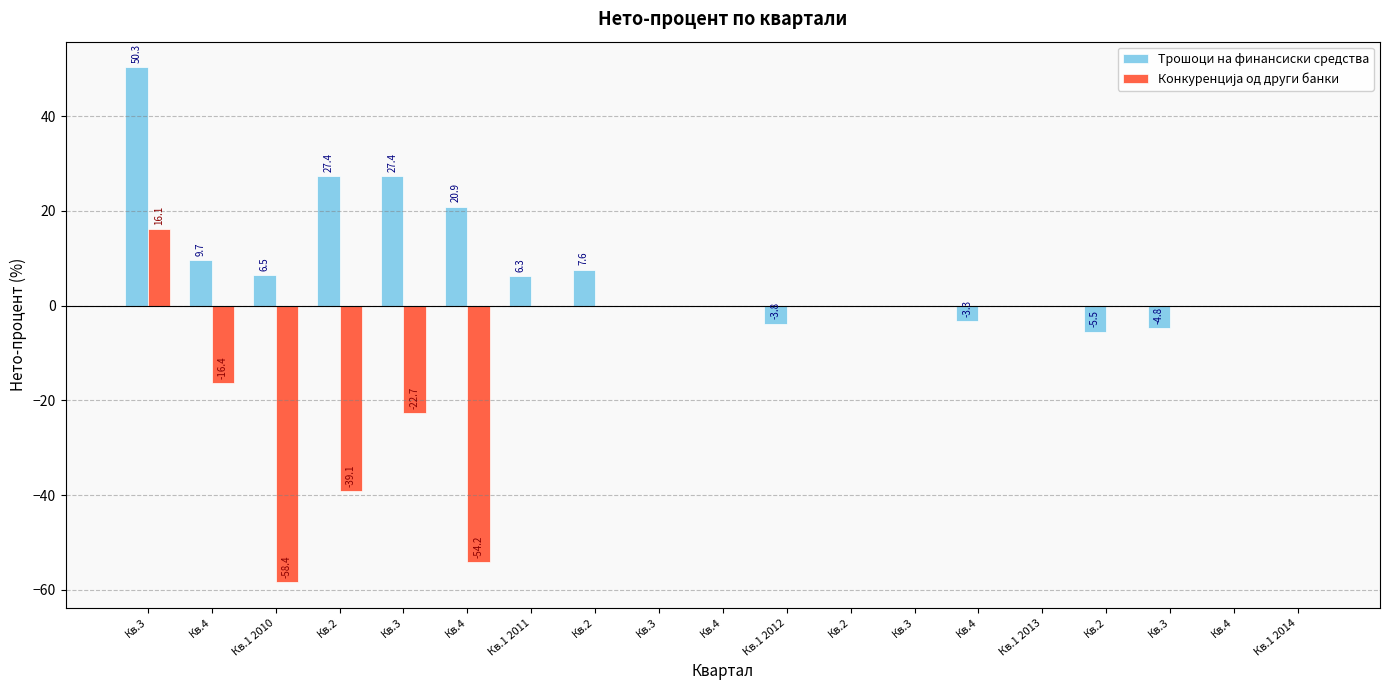

List the series in order of their peak value, highest first.

Трошоци на финансиски средства, Конкуренција од други банки